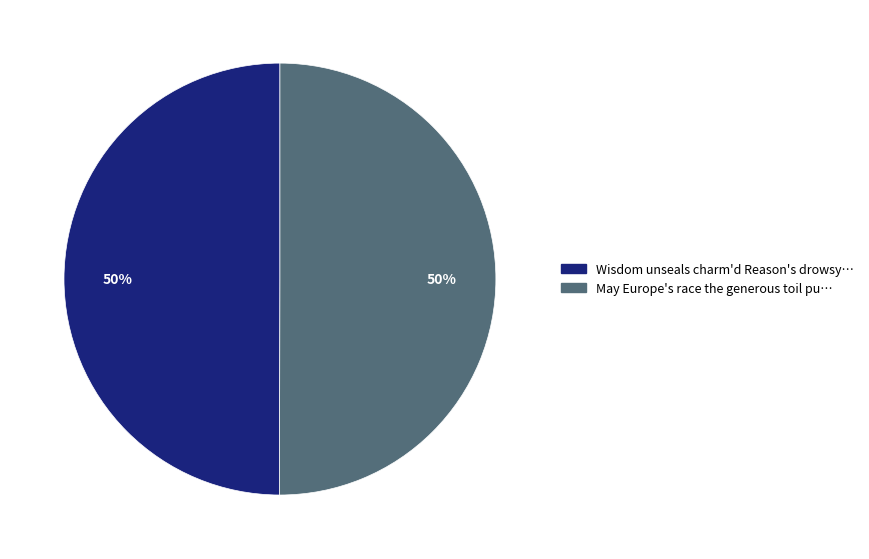

To the nearest percent, what is the average slice percentage?

50%